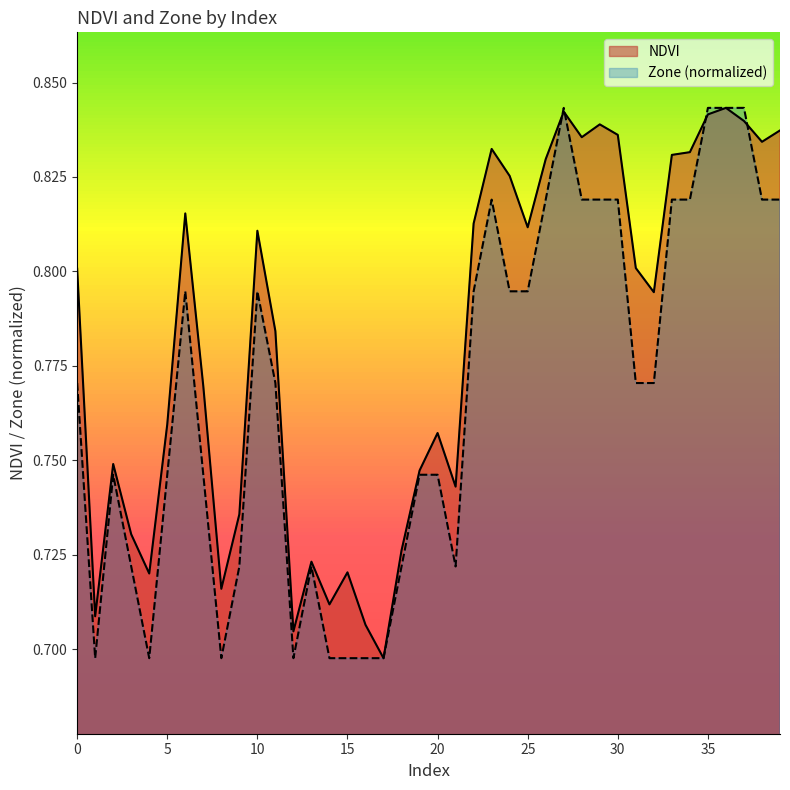

At which category does NDVI reach its first local valley?

1